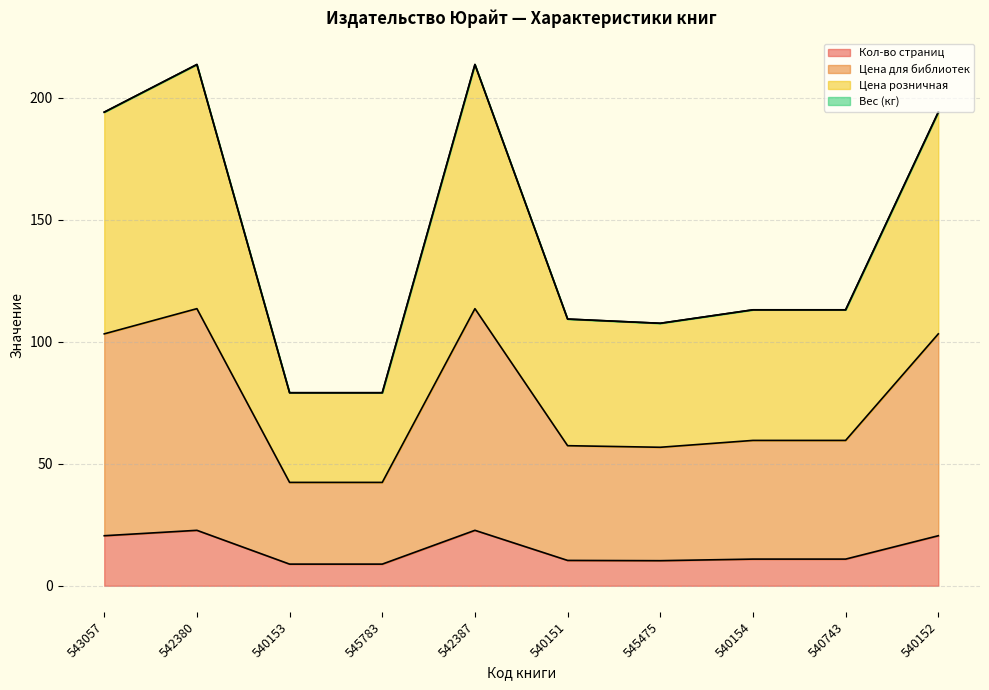

The Кол-во страниц series shows 28.7 at 540152. True or false?

False